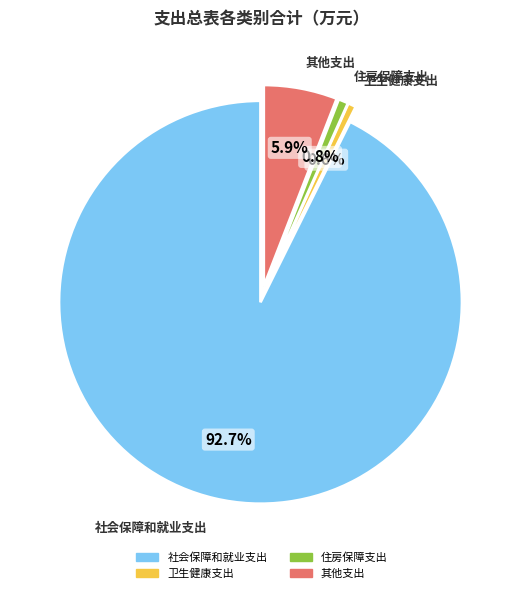

Is 住房保障支出 the majority of the pie?

No